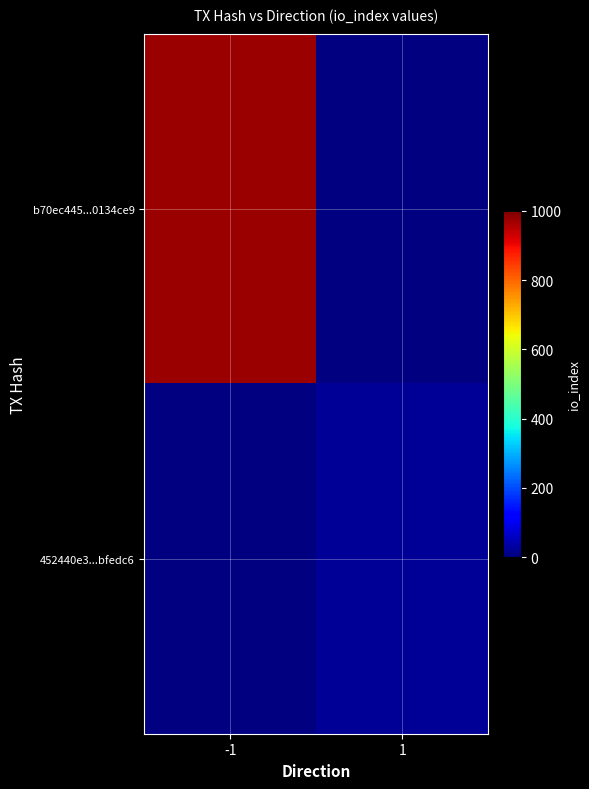

List the series in order of their peak value, highest first.

b70ec445...0134ce9, 452440e3...bfedc6